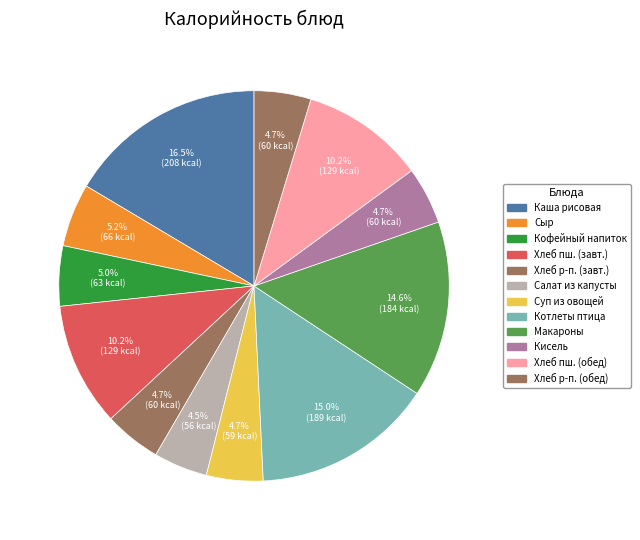

How many segments does this pie chart have?

12